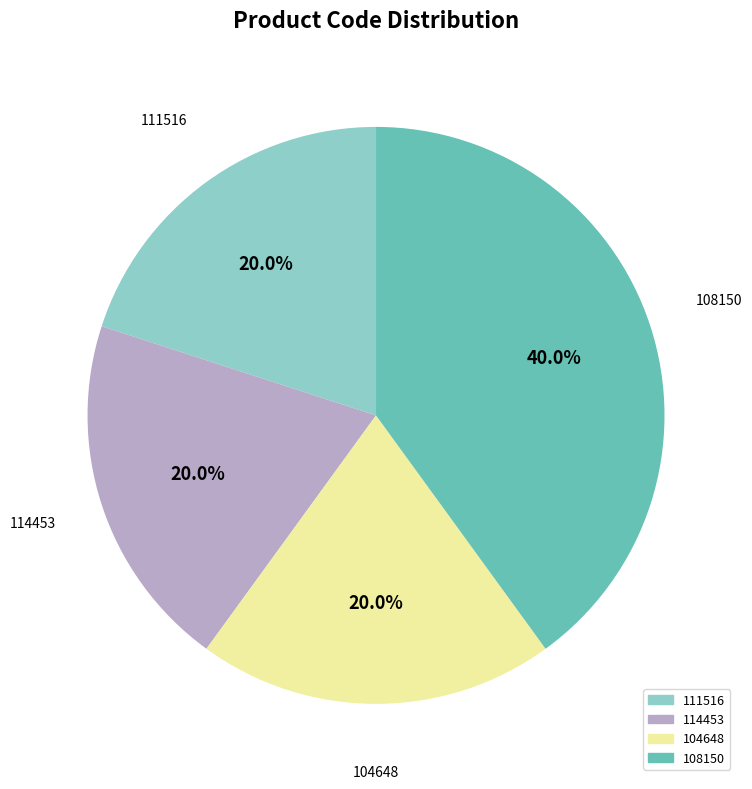

Is there a majority slice in this chart?

No